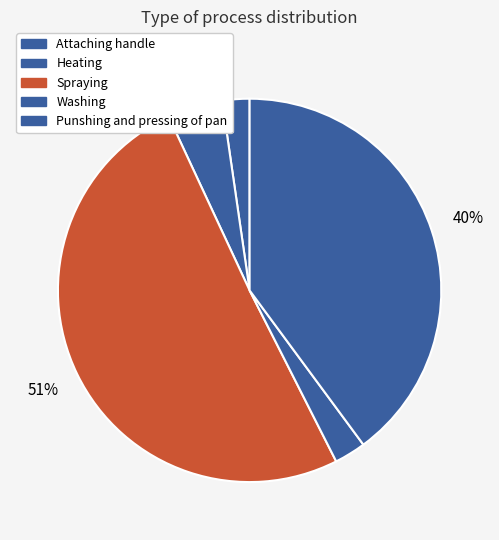

To the nearest percent, what portion does Heating represent?

5%